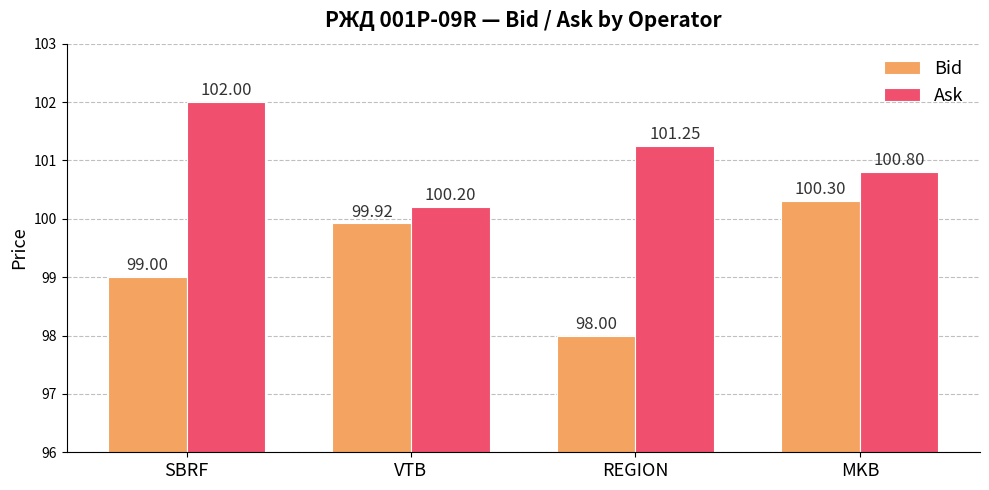

How many groups of bars are there?

4